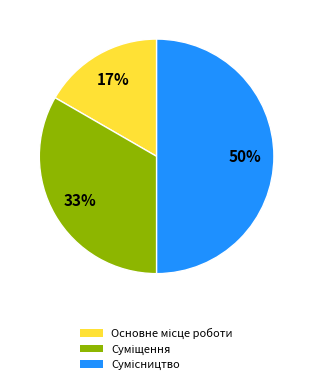

To the nearest percent, what is the average slice percentage?

33%